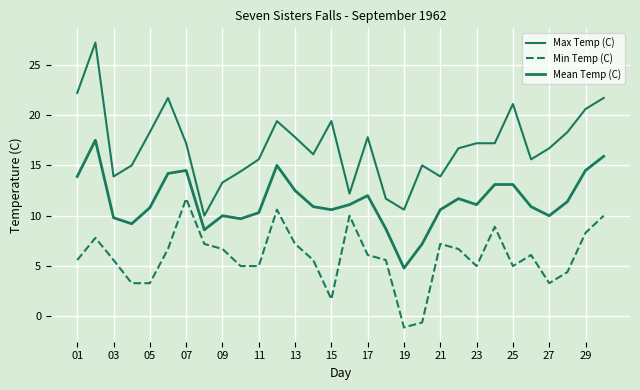

In Max Temp (C), how many points are lower than both neighbors (excluding endpoints)?

7